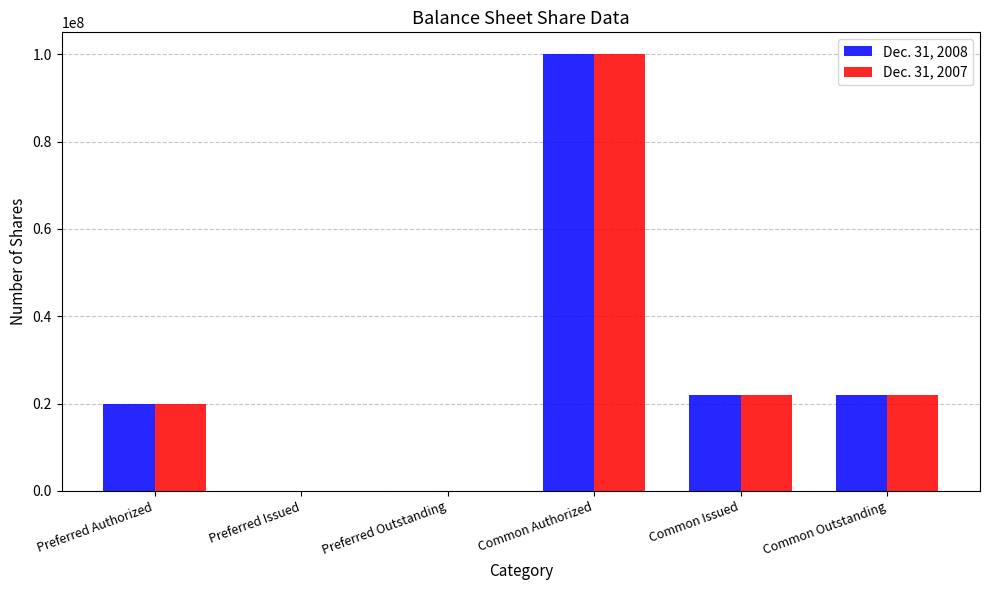

The Dec. 31, 2008 series shows 26773742 at Preferred Authorized. True or false?

False